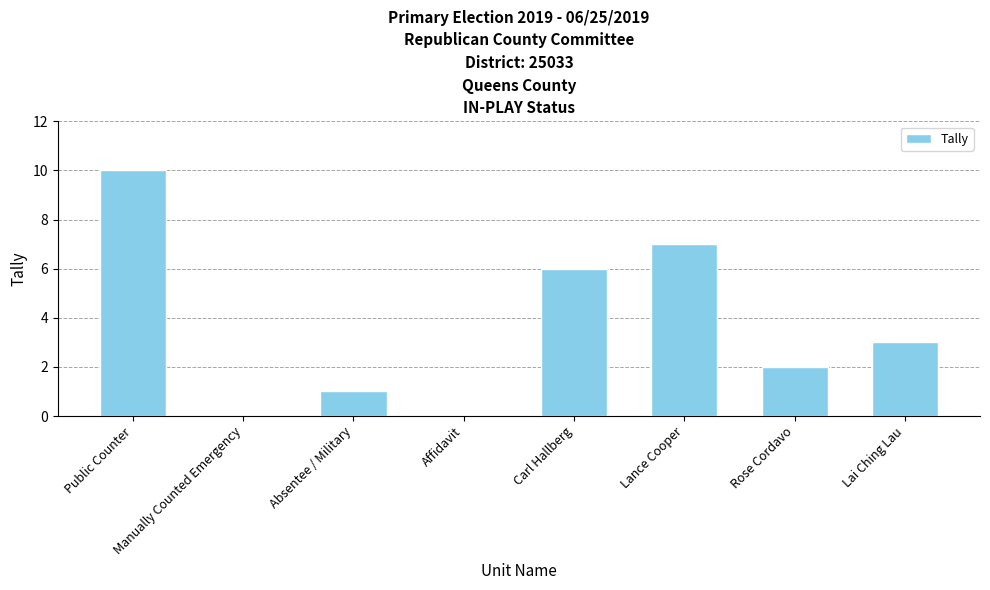

Which has a higher value, Carl Hallberg or Public Counter?

Public Counter